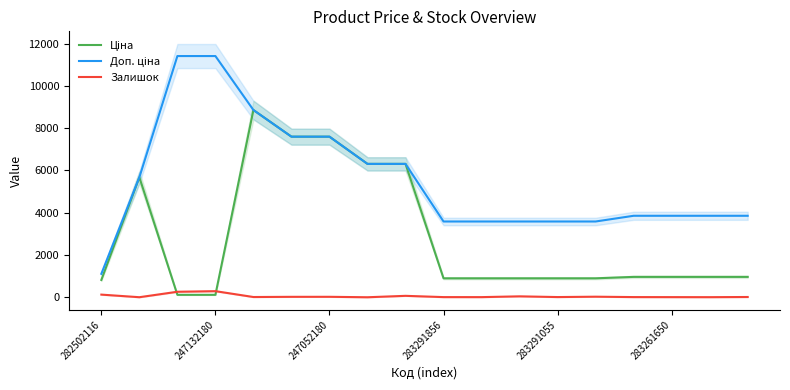

Rank the series by their maximum value, from highest to lowest.

Доп. ціна, Ціна, Залишок